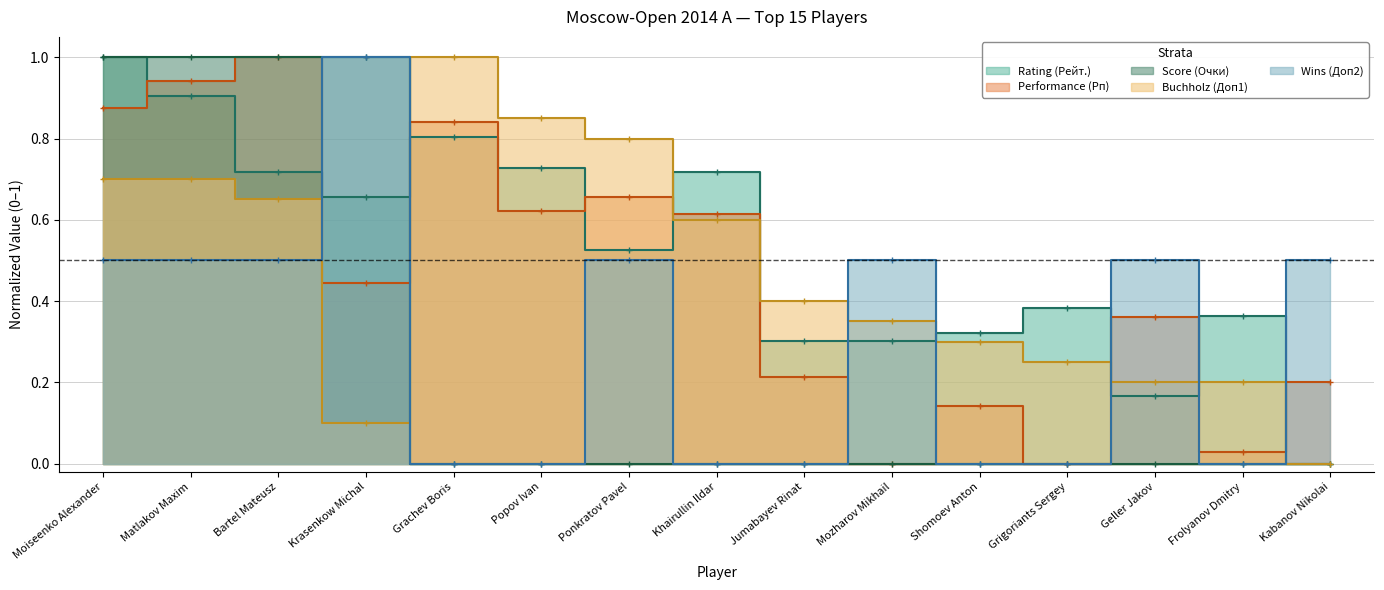

Between Grachev Boris and Frolyanov Dmitry, which series saw the biggest shift?

Performance (Рп)